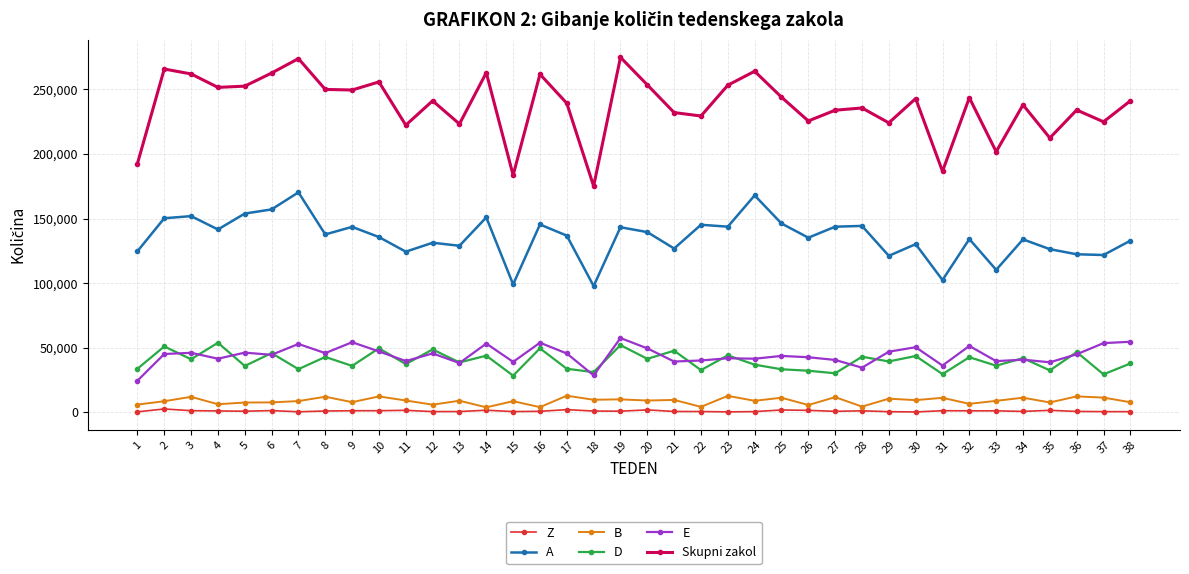

Does the chart display data point markers on the line(s)?

Yes